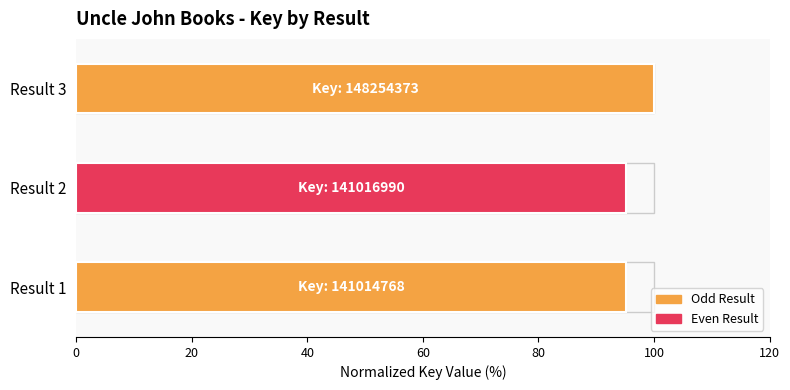

What is the difference between the maximum and minimum values?

4.9